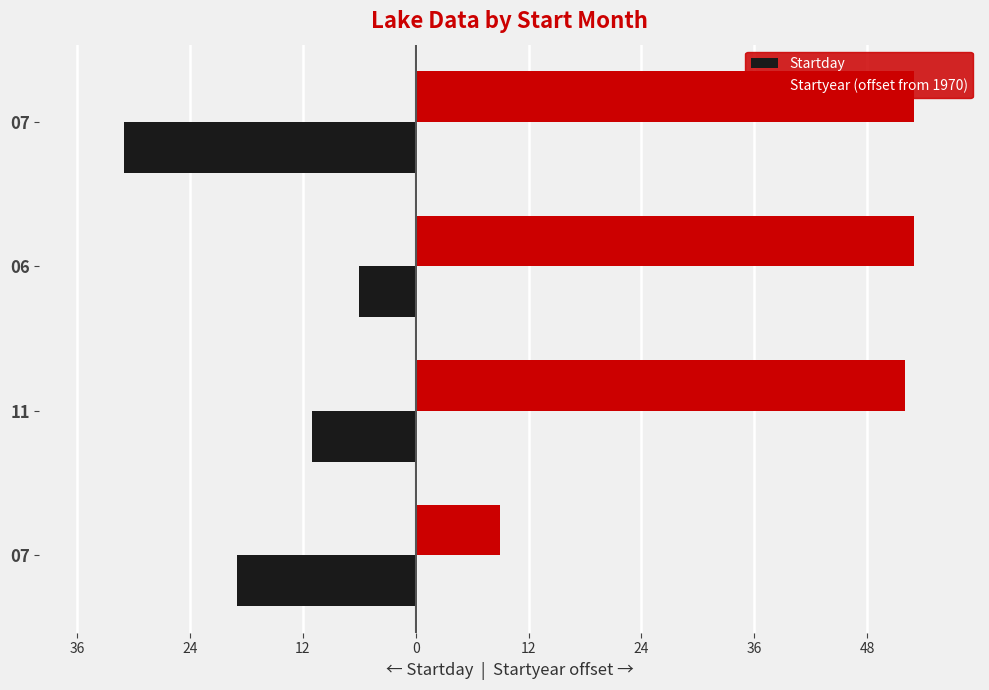

What are all the series names shown in the legend?

Startday, Startyear (offset from 1970)